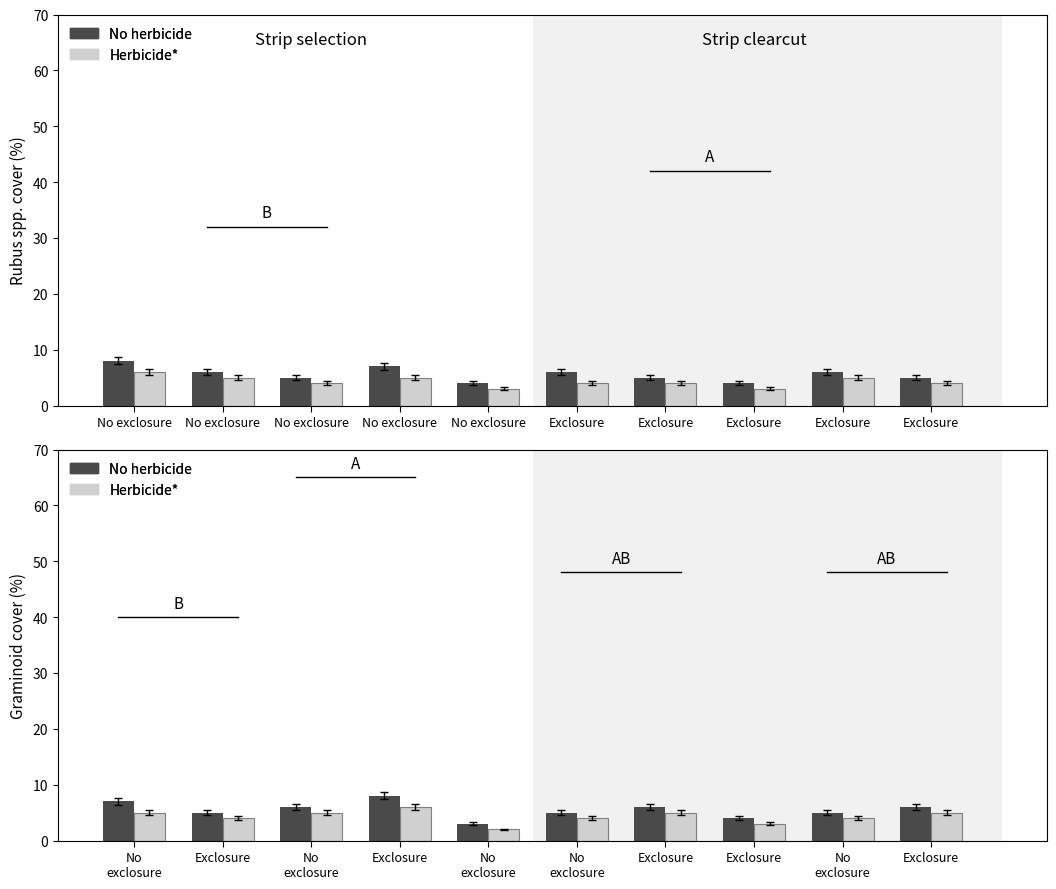

Is the value of No herbicide at No exclosure greater than the value of Herbicide* at Exclosure?

Yes